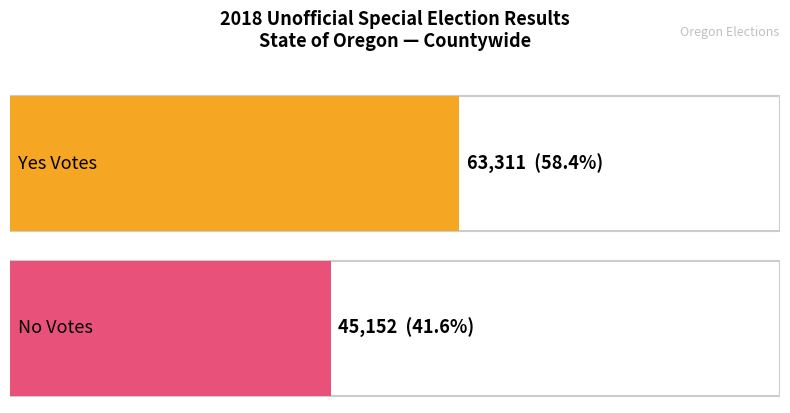

At which label is Yes closest to 54231?

No